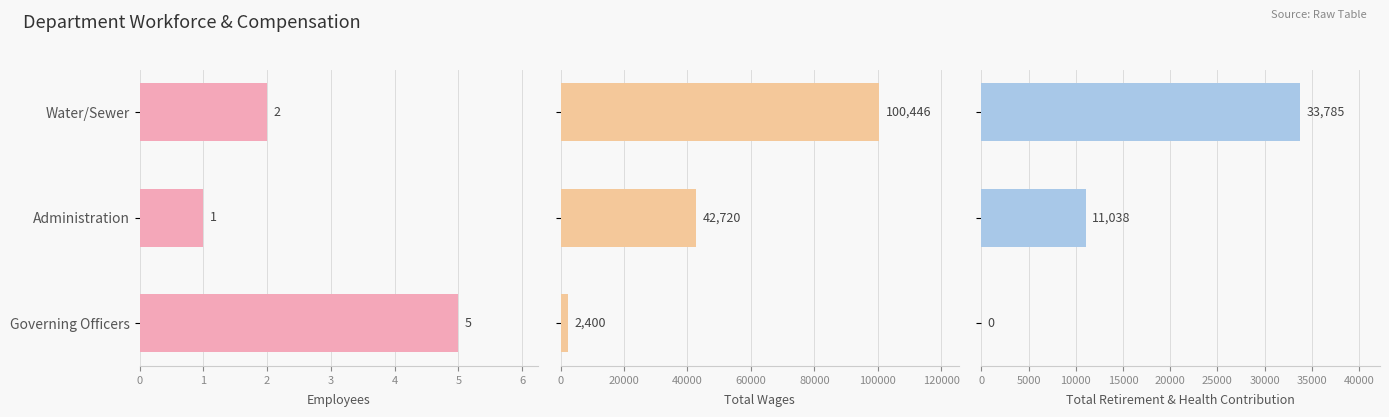

What is the maximum value shown in the chart?

100446.5